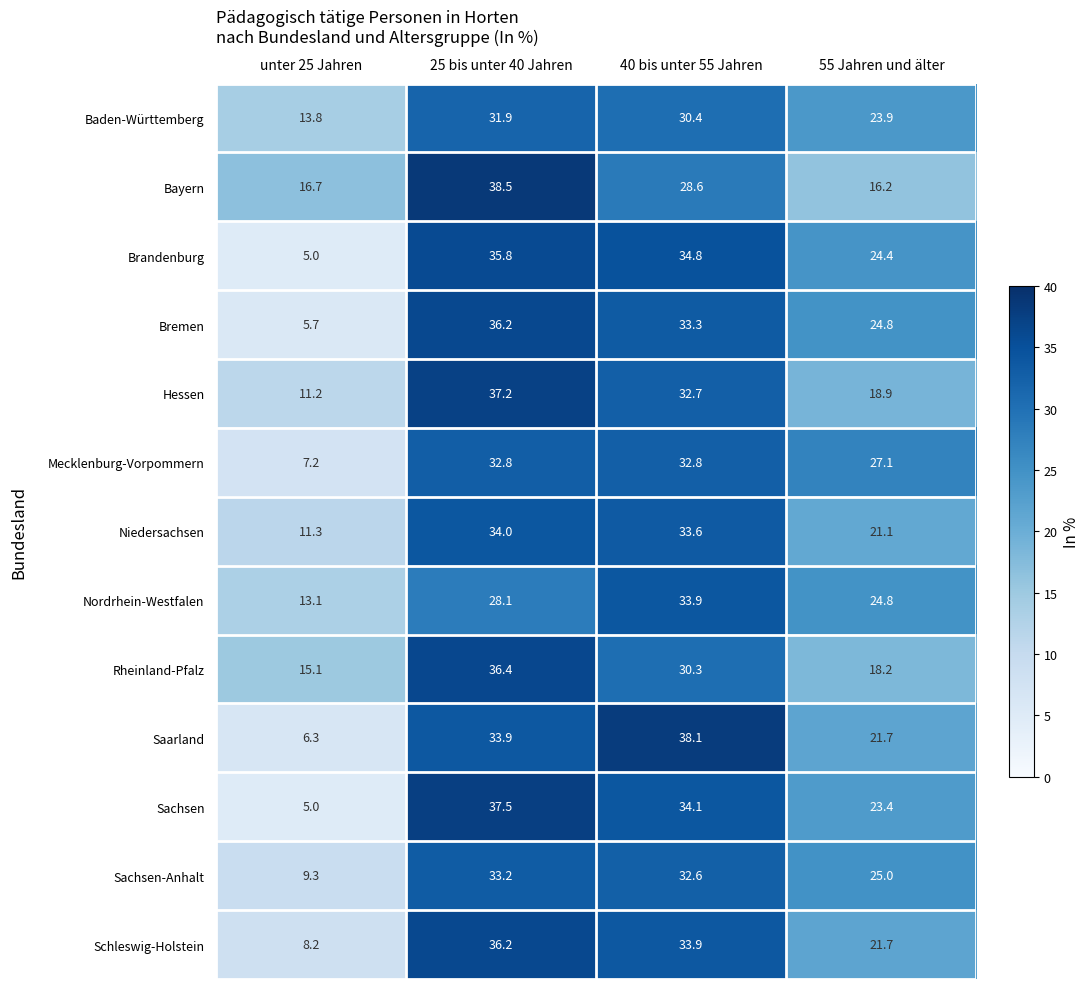

List the labels in order of Rheinland-Pfalz value, largest first.

25 bis unter 40 Jahren, 40 bis unter 55 Jahren, 55 Jahren und älter, unter 25 Jahren